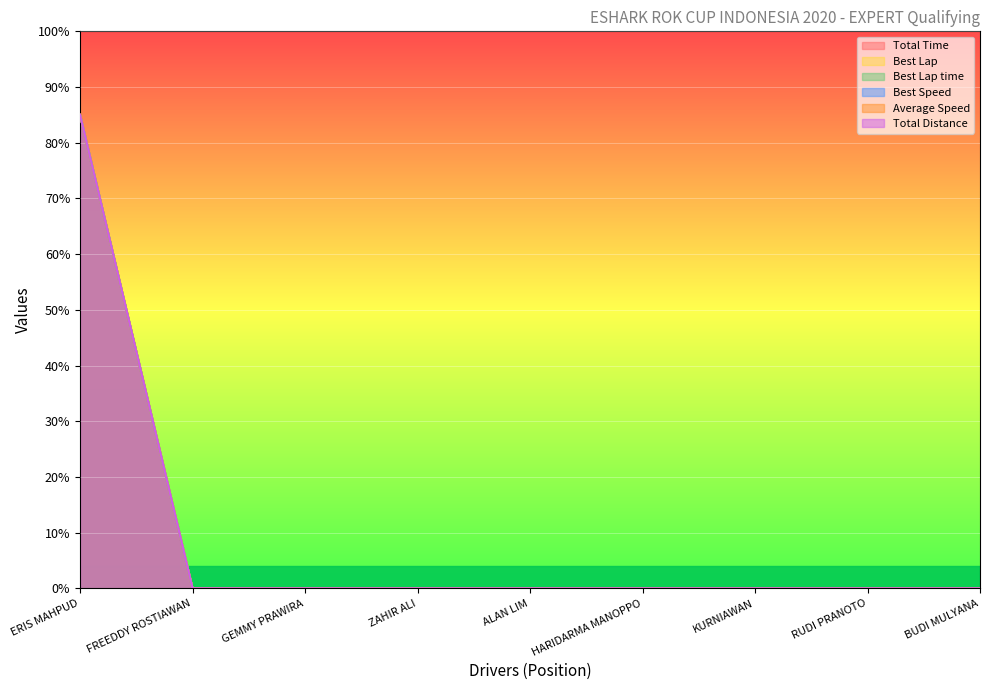

What is the average value of the Best Lap time series?

9